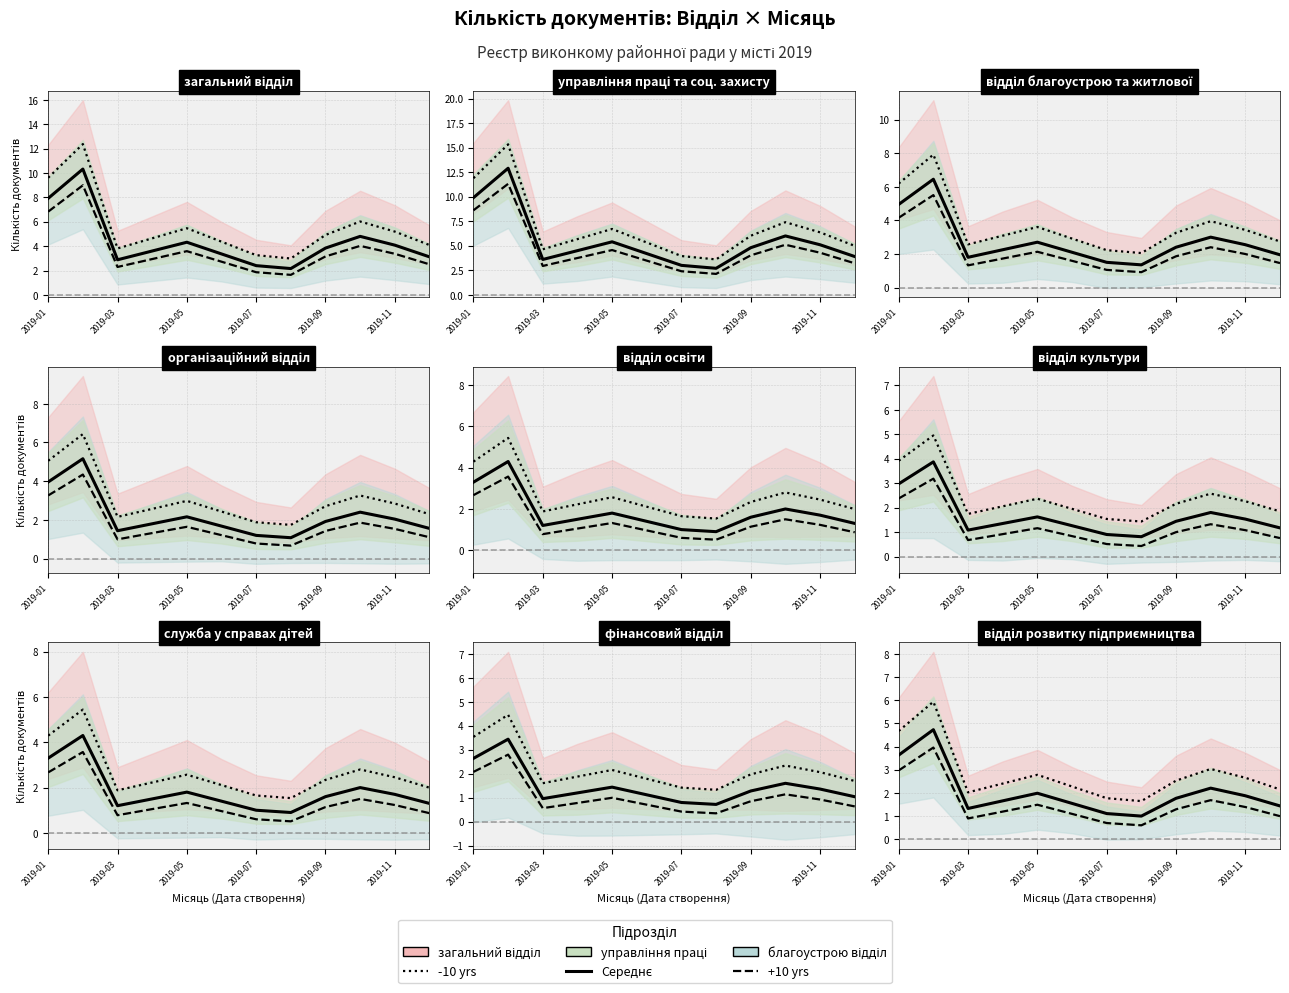

Does the chart have visible grid lines?

Yes